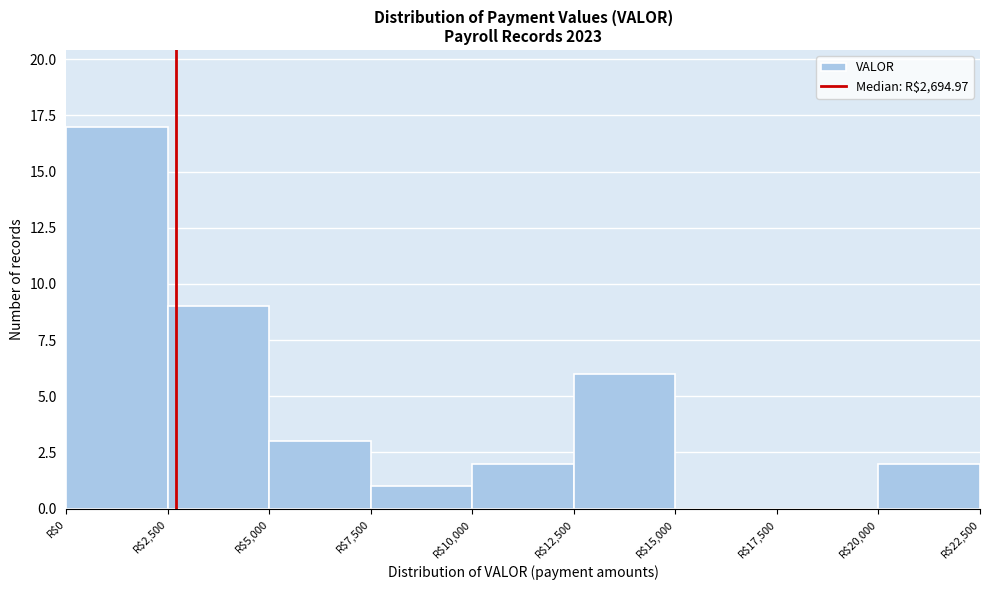

Reading left to right, transcribe this chart: for each bar, give the range it covers on the x-axis and its height. The values are not printed on the chart, so give them approximately, as read against the axis.

0 to 2500: 17
2500 to 5000: 9
5000 to 7500: 3
7500 to 10000: 1
10000 to 12500: 2
12500 to 15000: 6
15000 to 17500: 0
17500 to 20000: 0
20000 to 22500: 2